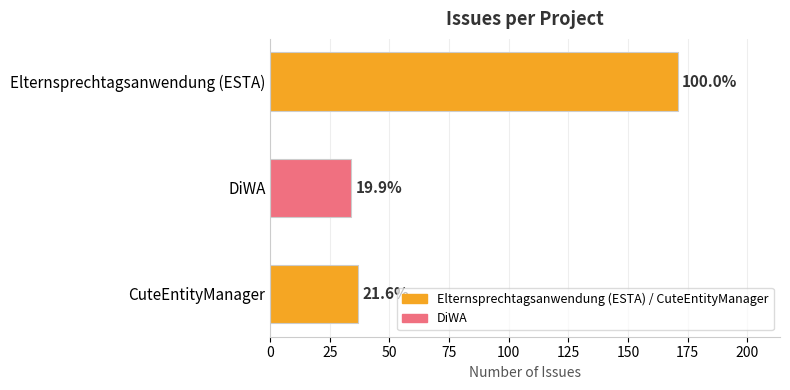

Are the bars horizontal?

Yes